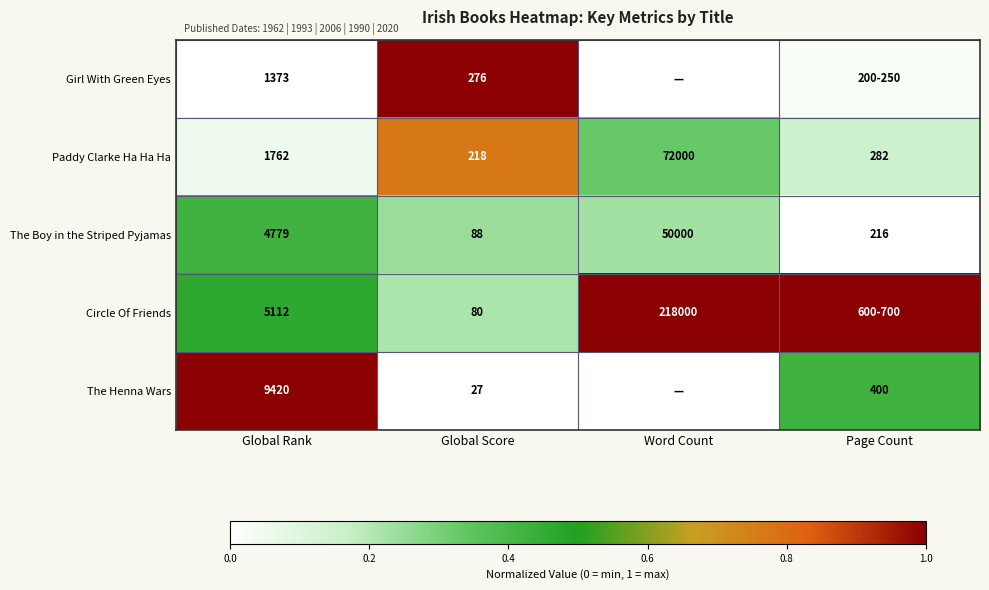

Rank the categories by Paddy Clarke Ha Ha Ha value from highest to lowest.

Word Count, Global Rank, Page Count, Global Score